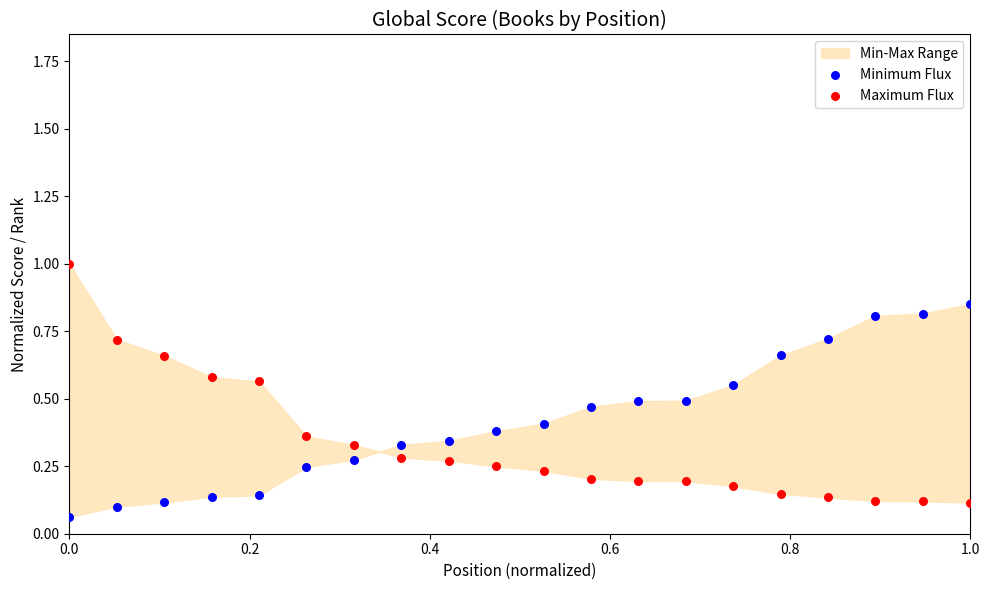

Which series reaches the minimum Y coordinate?

Minimum Flux